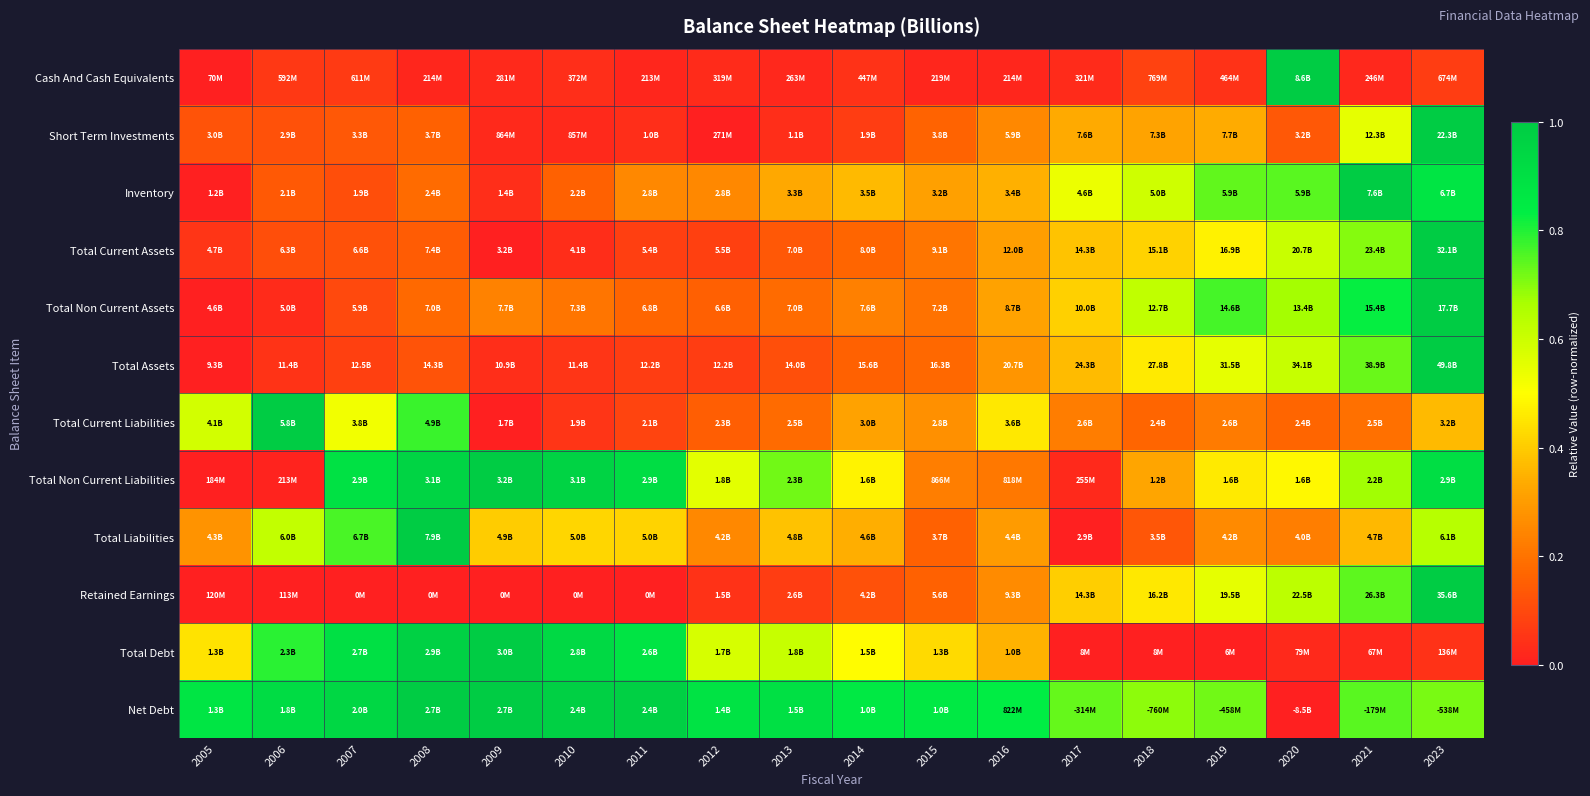

Reading left to right, list all the values displayed in this chart.

Cash And Cash Equivalents: 2005=0.0	2006=0.1	2007=0.1	2008=0.0	2009=0.0	2010=0.0	2011=0.0	2012=0.0	2013=0.0	2014=0.0	2015=0.0	2016=0.0	2017=0.0	2018=0.1	2019=0.0	2020=1.0	2021=0.0	2023=0.1
Short Term Investments: 2005=0.1	2006=0.1	2007=0.1	2008=0.2	2009=0.0	2010=0.0	2011=0.0	2012=0.0	2013=0.0	2014=0.1	2015=0.2	2016=0.3	2017=0.3	2018=0.3	2019=0.3	2020=0.1	2021=0.5	2023=1.0
Inventory: 2005=0.0	2006=0.1	2007=0.1	2008=0.2	2009=0.0	2010=0.2	2011=0.3	2012=0.3	2013=0.3	2014=0.4	2015=0.3	2016=0.3	2017=0.5	2018=0.6	2019=0.7	2020=0.7	2021=1.0	2023=0.9
Total Current Assets: 2005=0.1	2006=0.1	2007=0.1	2008=0.1	2009=0.0	2010=0.0	2011=0.1	2012=0.1	2013=0.1	2014=0.2	2015=0.2	2016=0.3	2017=0.4	2018=0.4	2019=0.5	2020=0.6	2021=0.7	2023=1.0
Total Non Current Assets: 2005=0.0	2006=0.0	2007=0.1	2008=0.2	2009=0.2	2010=0.2	2011=0.2	2012=0.2	2013=0.2	2014=0.2	2015=0.2	2016=0.3	2017=0.4	2018=0.6	2019=0.8	2020=0.7	2021=0.8	2023=1.0
Total Assets: 2005=0.0	2006=0.1	2007=0.1	2008=0.1	2009=0.0	2010=0.1	2011=0.1	2012=0.1	2013=0.1	2014=0.2	2015=0.2	2016=0.3	2017=0.4	2018=0.5	2019=0.5	2020=0.6	2021=0.7	2023=1.0
Total Current Liabilities: 2005=0.6	2006=1.0	2007=0.5	2008=0.8	2009=0.0	2010=0.1	2011=0.1	2012=0.1	2013=0.2	2014=0.3	2015=0.3	2016=0.5	2017=0.2	2018=0.2	2019=0.2	2020=0.2	2021=0.2	2023=0.4
Total Non Current Liabilities: 2005=0.0	2006=0.0	2007=0.9	2008=1.0	2009=1.0	2010=1.0	2011=0.9	2012=0.6	2013=0.7	2014=0.5	2015=0.2	2016=0.2	2017=0.0	2018=0.3	2019=0.5	2020=0.5	2021=0.7	2023=0.9
Total Liabilities: 2005=0.3	2006=0.6	2007=0.8	2008=1.0	2009=0.4	2010=0.4	2011=0.4	2012=0.3	2013=0.4	2014=0.3	2015=0.2	2016=0.3	2017=0.0	2018=0.1	2019=0.3	2020=0.2	2021=0.4	2023=0.6
Retained Earnings: 2005=0.0	2006=0.0	2007=0.0	2008=0.0	2009=0.0	2010=0.0	2011=0.0	2012=0.0	2013=0.1	2014=0.1	2015=0.2	2016=0.3	2017=0.4	2018=0.5	2019=0.5	2020=0.6	2021=0.7	2023=1.0
Total Debt: 2005=0.4	2006=0.8	2007=0.9	2008=1.0	2009=1.0	2010=0.9	2011=0.9	2012=0.6	2013=0.6	2014=0.5	2015=0.4	2016=0.3	2017=0.0	2018=0.0	2019=0.0	2020=0.0	2021=0.0	2023=0.0
Net Debt: 2005=0.9	2006=0.9	2007=0.9	2008=1.0	2009=1.0	2010=1.0	2011=1.0	2012=0.9	2013=0.9	2014=0.9	2015=0.9	2016=0.8	2017=0.7	2018=0.7	2019=0.7	2020=0.0	2021=0.7	2023=0.7